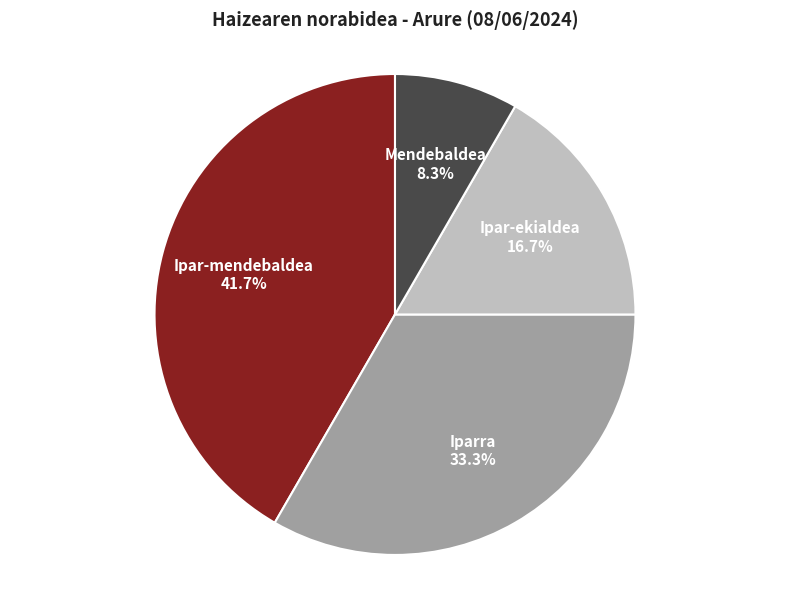

What is the largest slice in the pie chart?

Ipar-mendebaldea